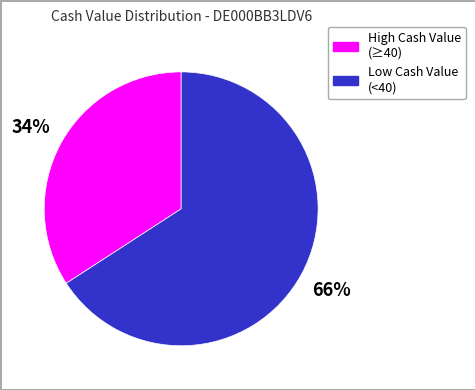

Is there any slice that represents more than half of the pie?

Yes